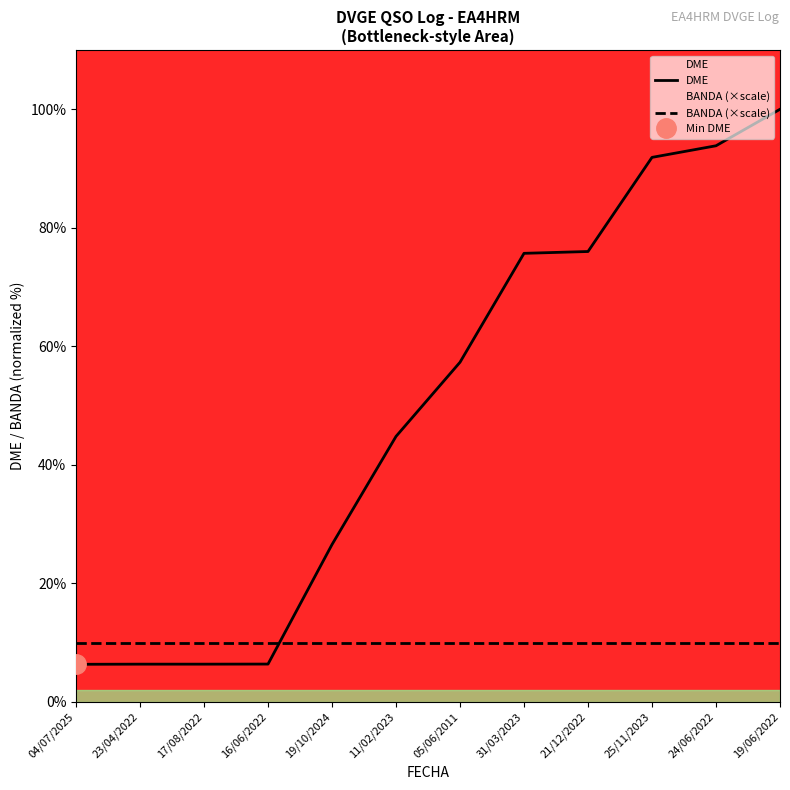

Is it true that BANDA (×scale) equals 15.2 at 21/12/2022?

False